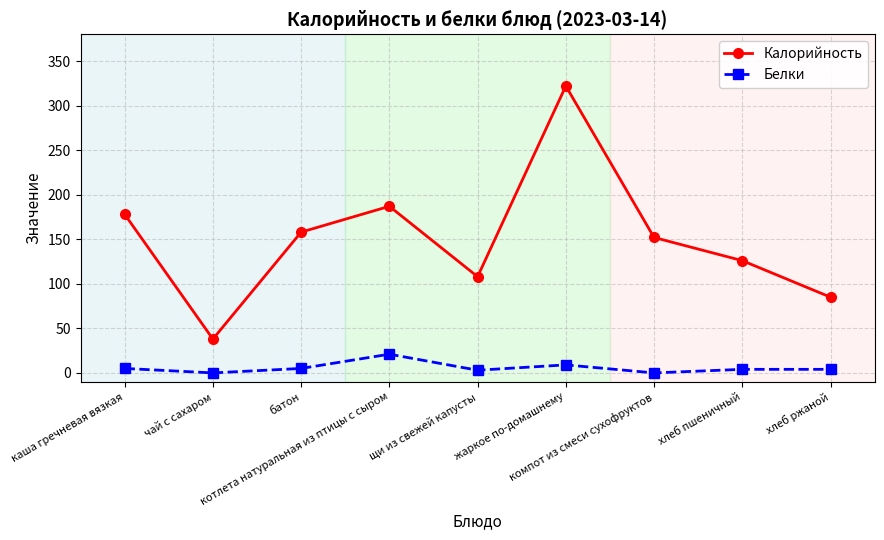

How many data points in Калорийность are less than 152?

4